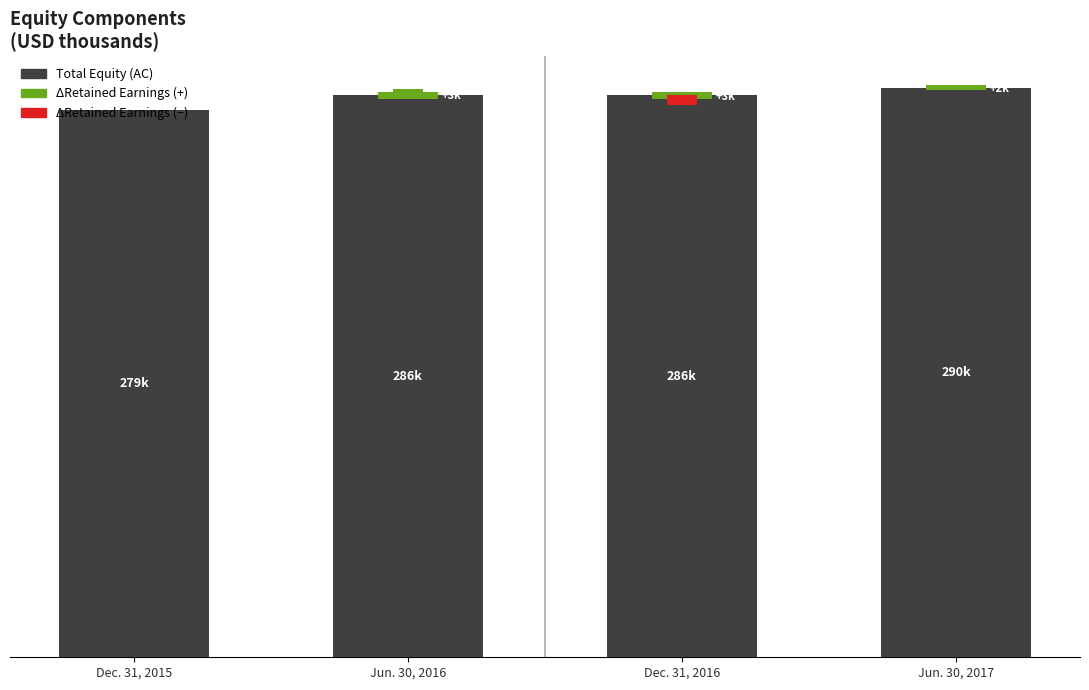

List the labels in order of value, smallest first.

Dec. 31, 2015, Dec. 31, 2016, Jun. 30, 2016, Jun. 30, 2017